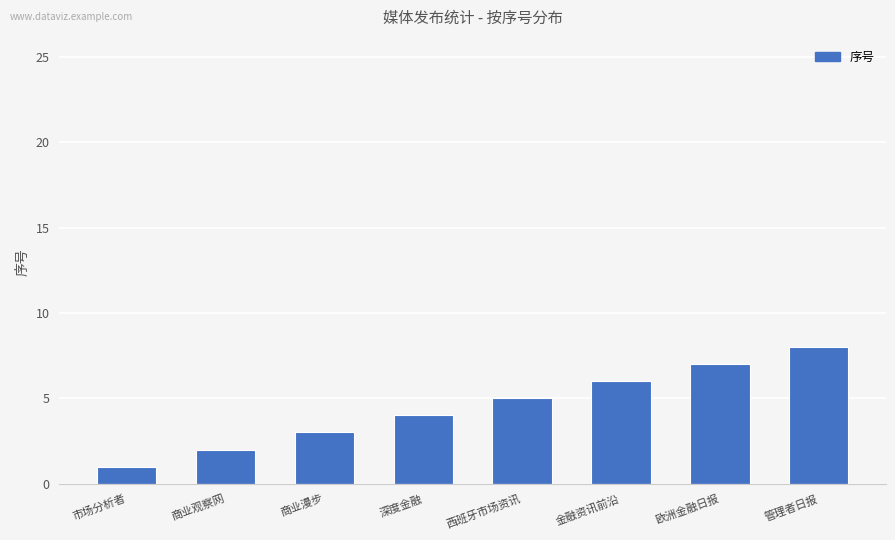

Which has a higher value, 商业观察网 or 管理者日报?

管理者日报